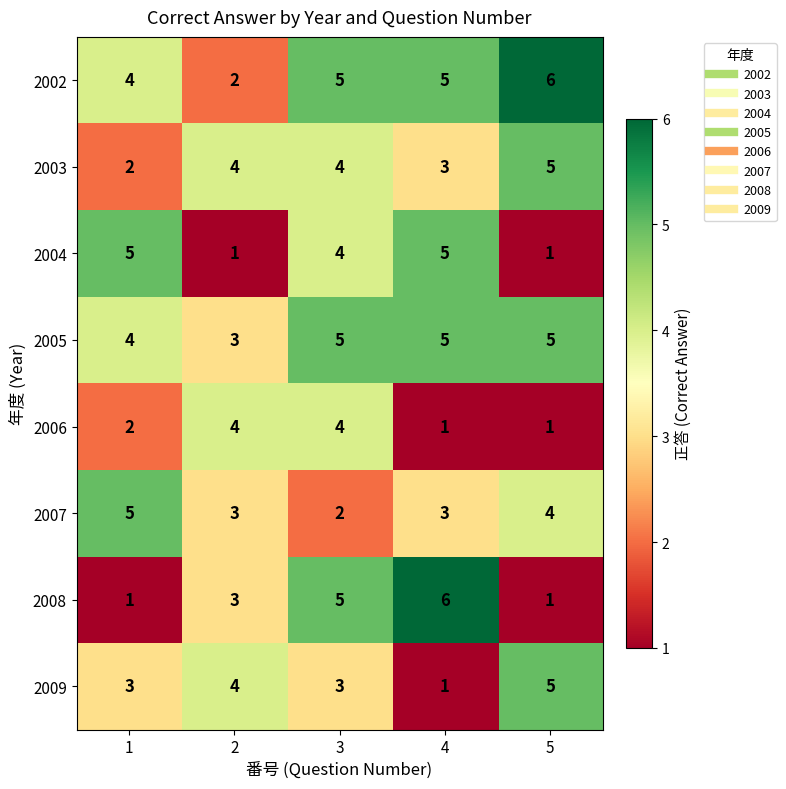

The 2005 series shows 5 at 5. True or false?

True